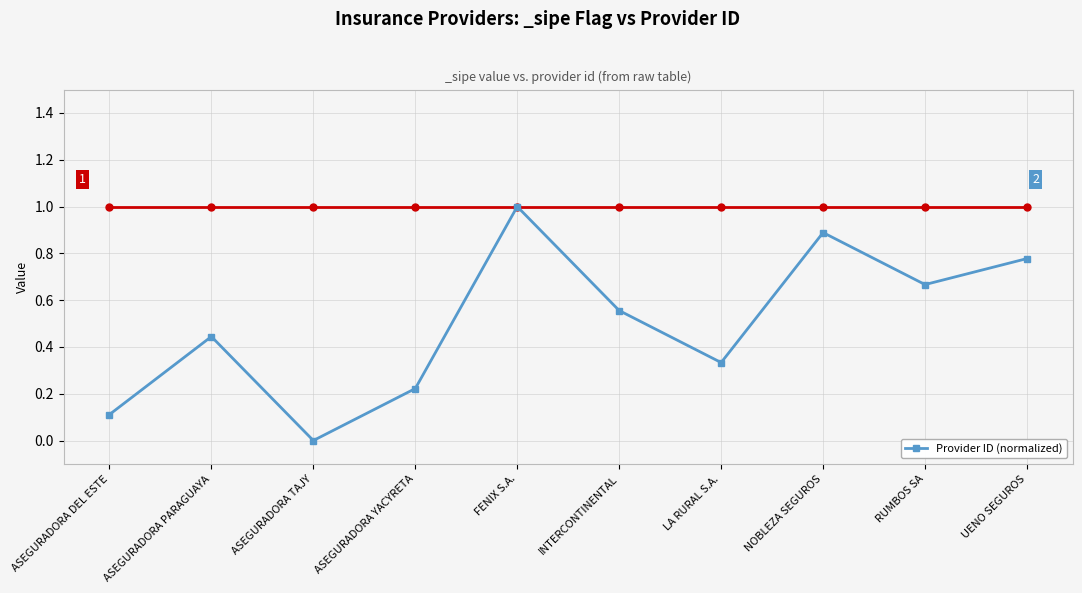

List the labels in order of value, smallest first.

ASEGURADORA TAJY, ASEGURADORA DEL ESTE, ASEGURADORA YACYRETA, LA RURAL S.A., ASEGURADORA PARAGUAYA, INTERCONTINENTAL, RUMBOS SA, UENO SEGUROS, NOBLEZA SEGUROS, FENIX S.A.